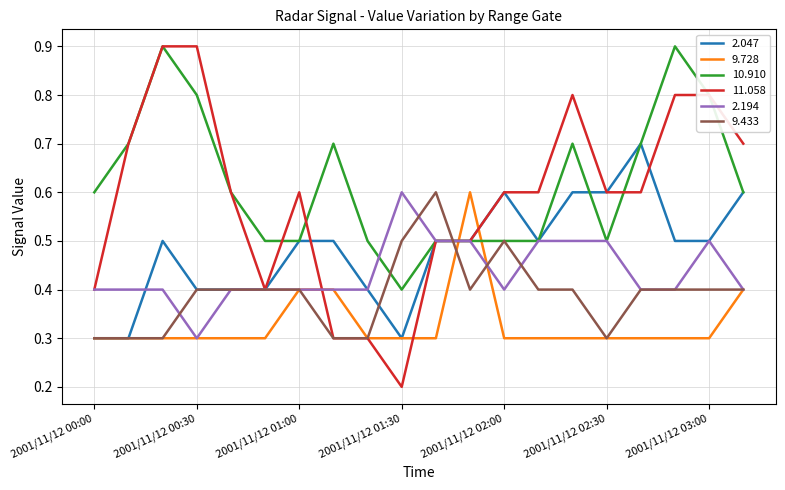

Does the chart display data point markers on the line(s)?

No